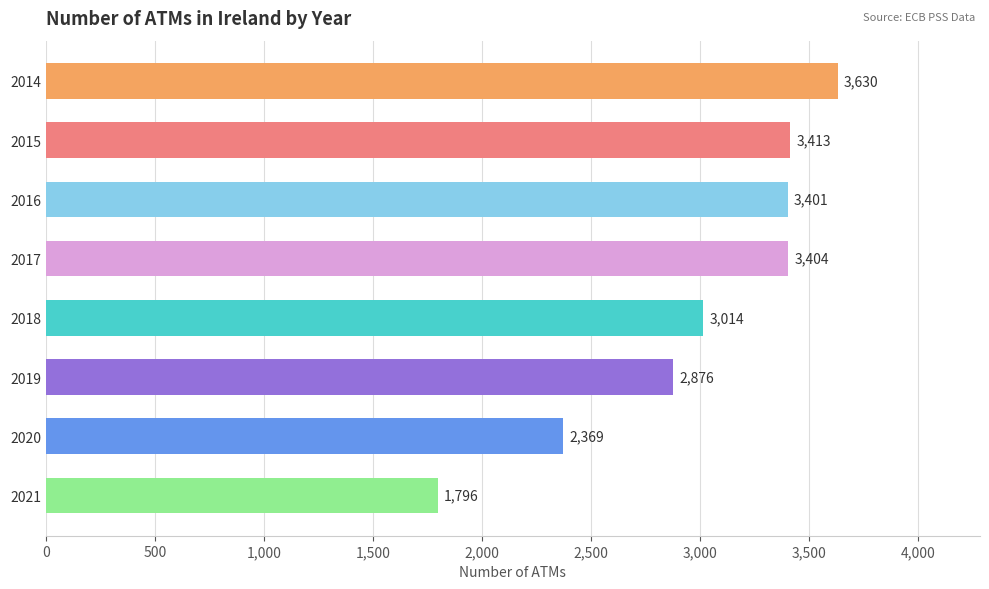

How many distinct data groups are displayed?

1